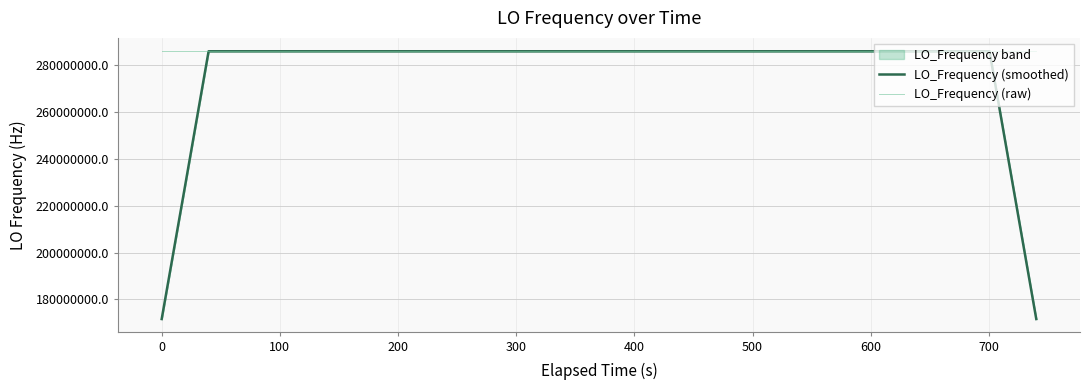

What is the highest value of the LO_Frequency (raw) series?

286047003.6